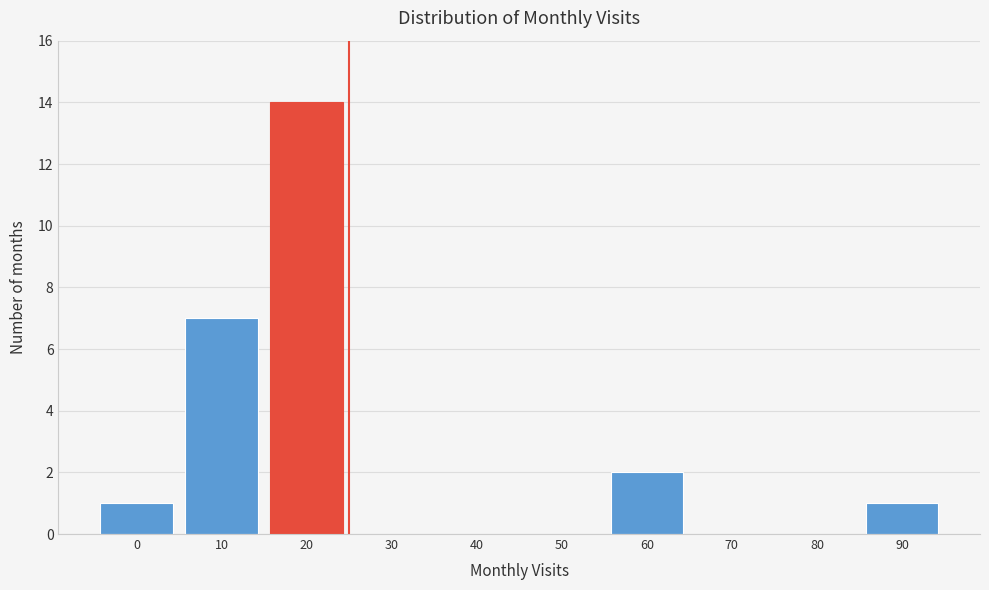

Reading left to right, extract all data points from this chart.

0=1	10=7	20=14	30=0	40=0	50=0	60=2	70=0	80=0	90=1